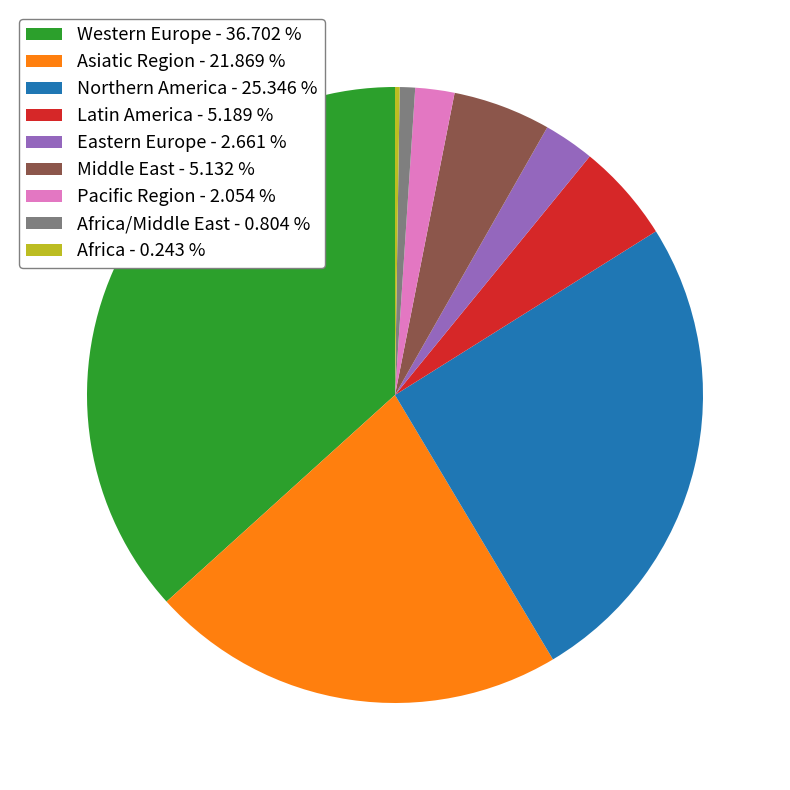

Is there any slice that represents more than half of the pie?

No